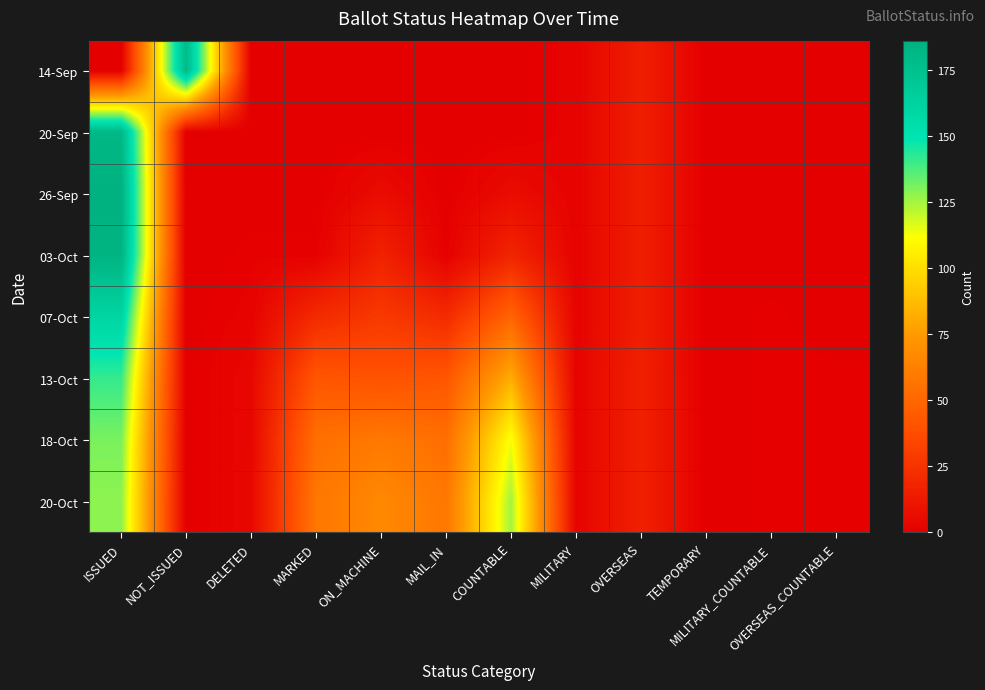

What is the spread (max minus min) of values at ISSUED?

186